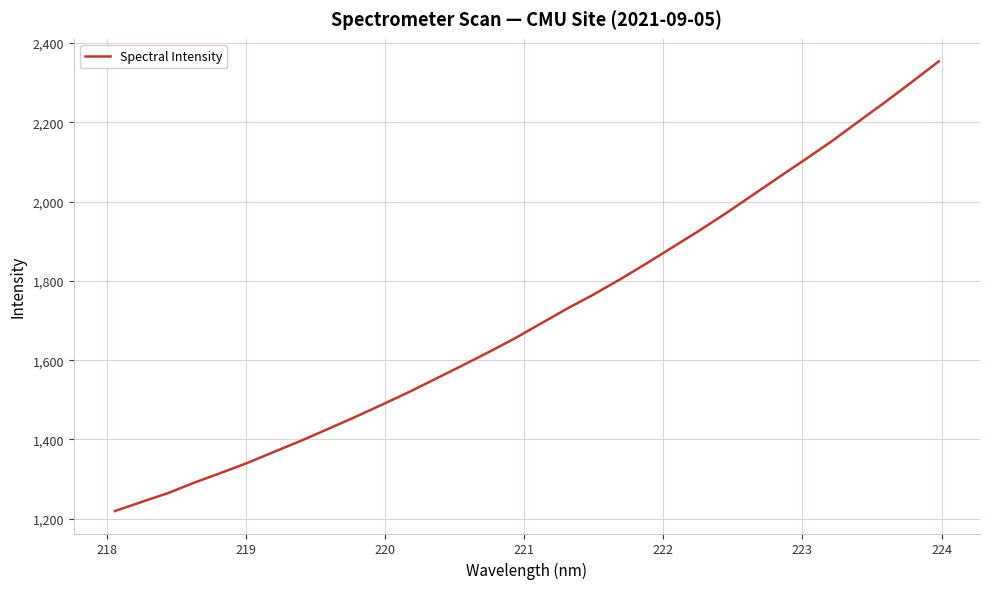

What is the smallest value displayed?

1219.6